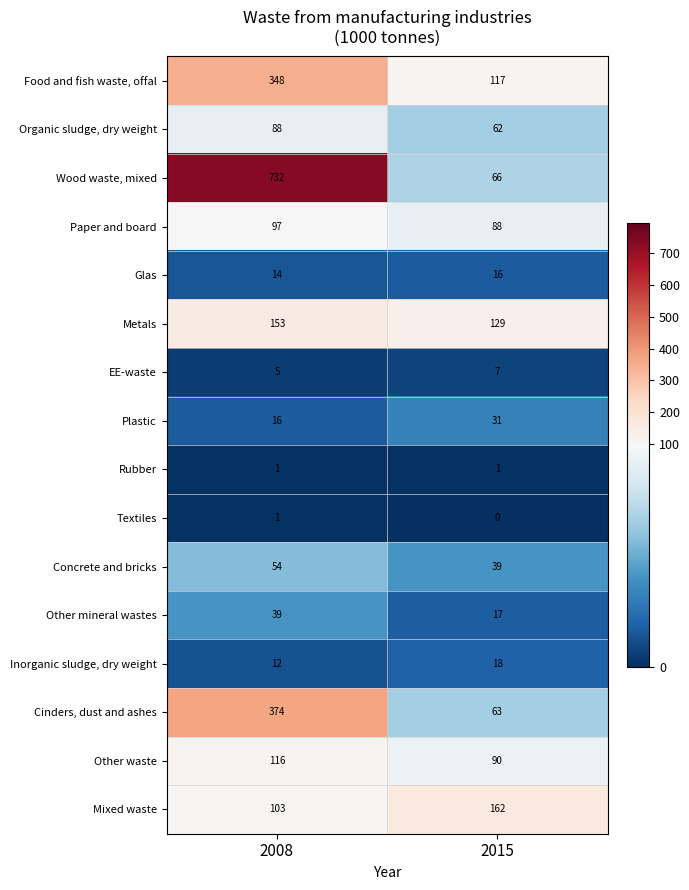

At how many categories does at least one series exceed 85?

2